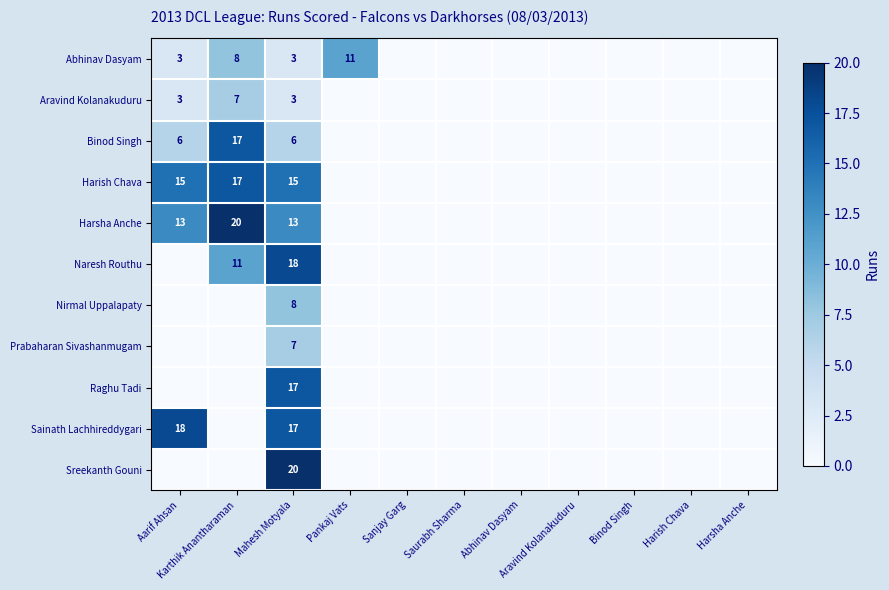

Is it true that Nirmal Uppalapaty equals 0 at Pankaj Vats?

True